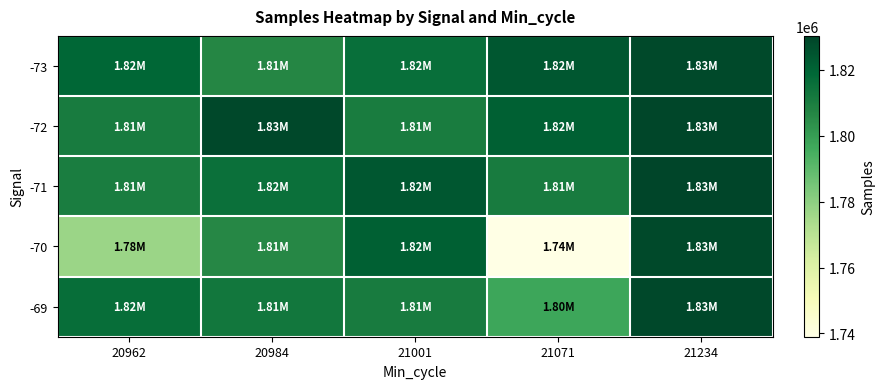

At how many categories does at least one series exceed 1742567?

5